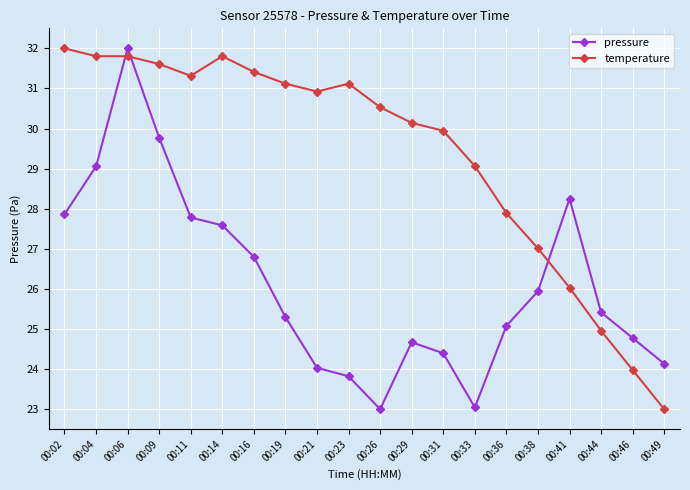

What is the approximate value of pressure at 00:44?

25.4